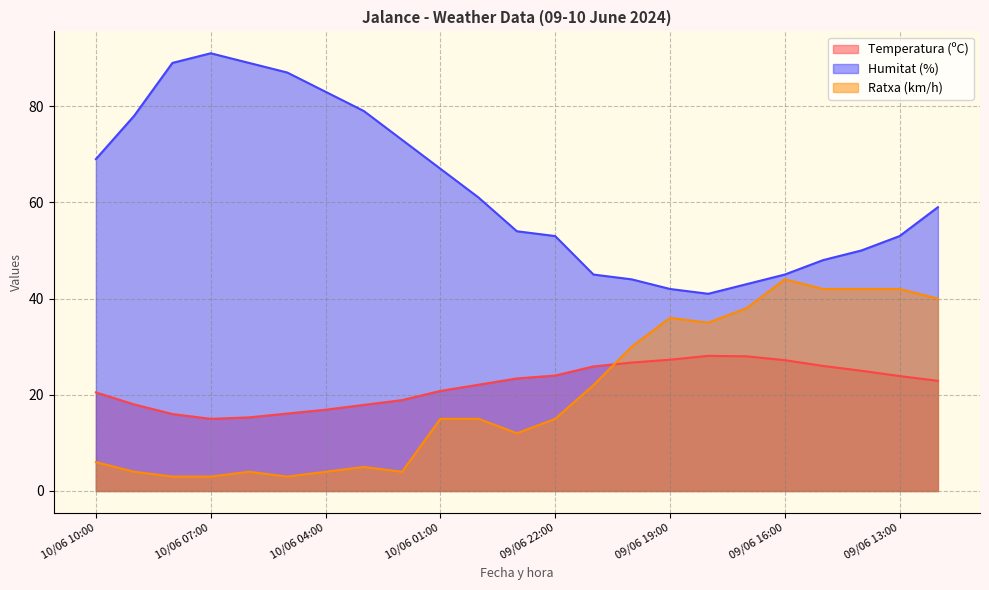

What is the spread (max minus min) of values at 09/06 15:00?

22.0